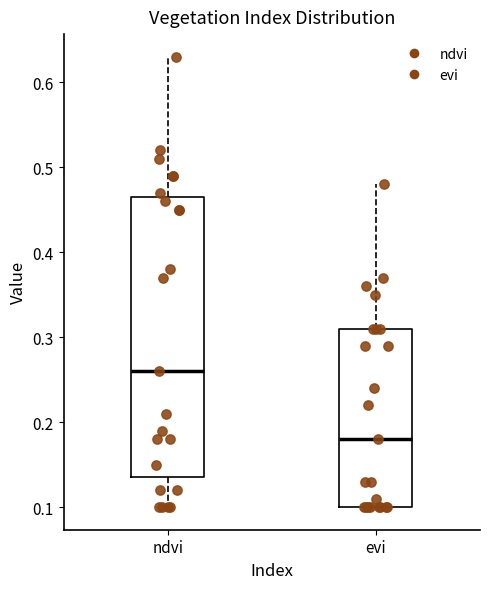

Which box has the lowest median line?

evi